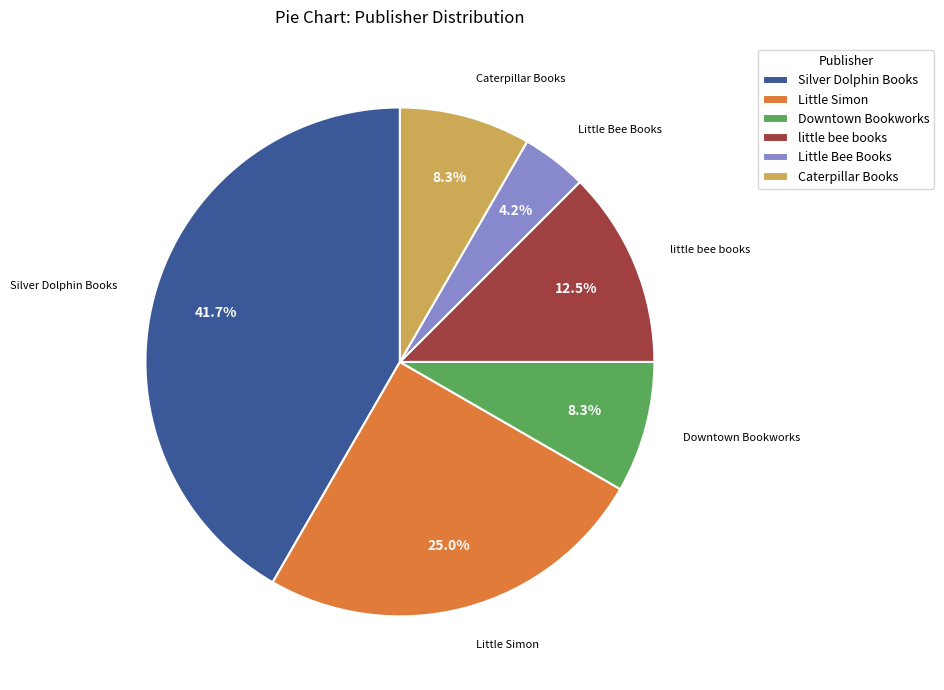

How much of the chart is everything except Little Bee Books?

95.8%